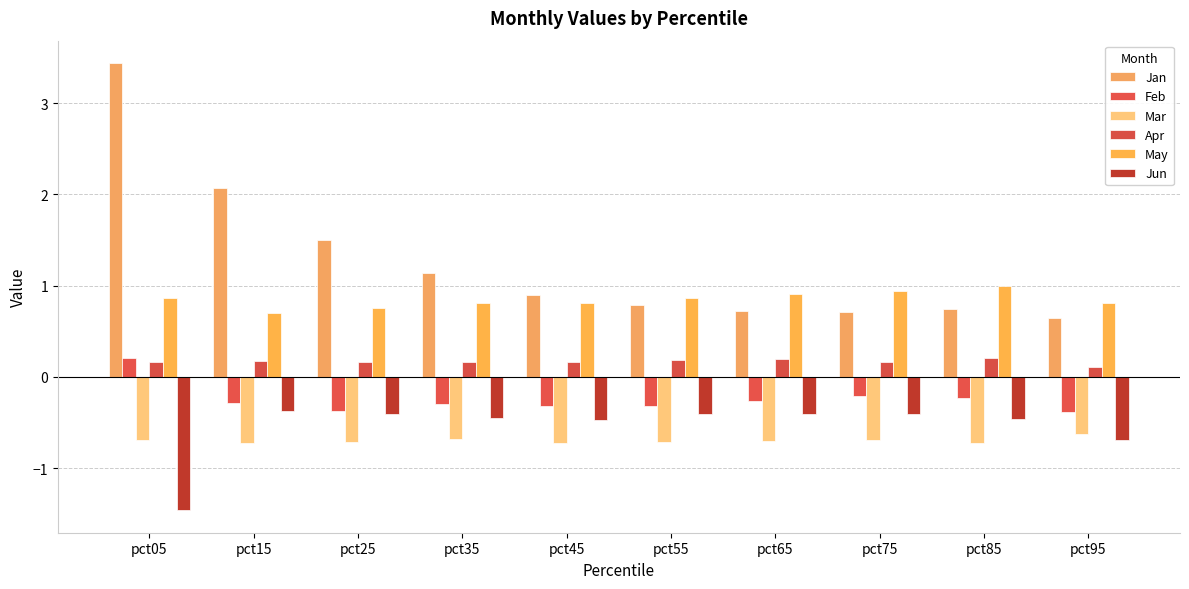

Count the number of categories in the chart.

10